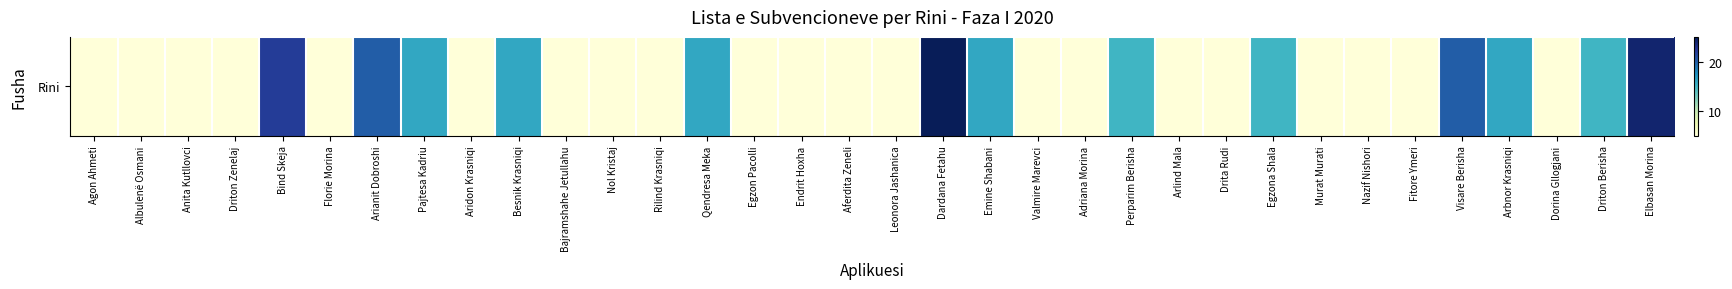

Which has a higher value, Drita Rudi or Perparim Berisha?

Perparim Berisha